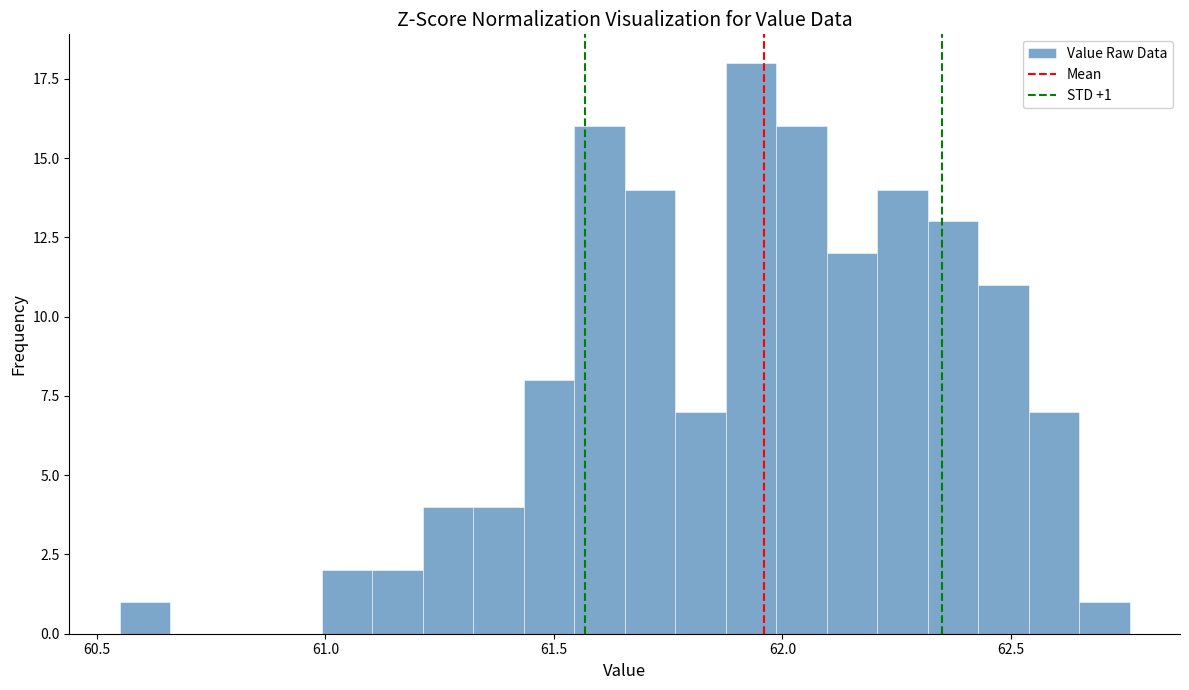

Read against the x-axis, roughly where is the centre of the tallest bar?

61.95